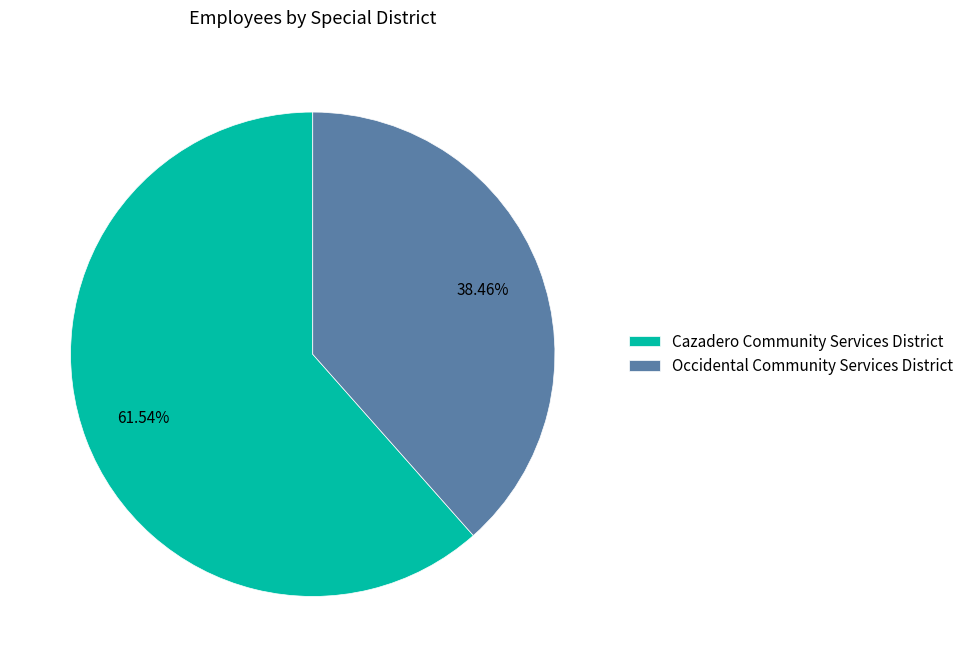

To the nearest percent, what is the combined percentage of Occidental Community Services District and Cazadero Community Services District?

100%